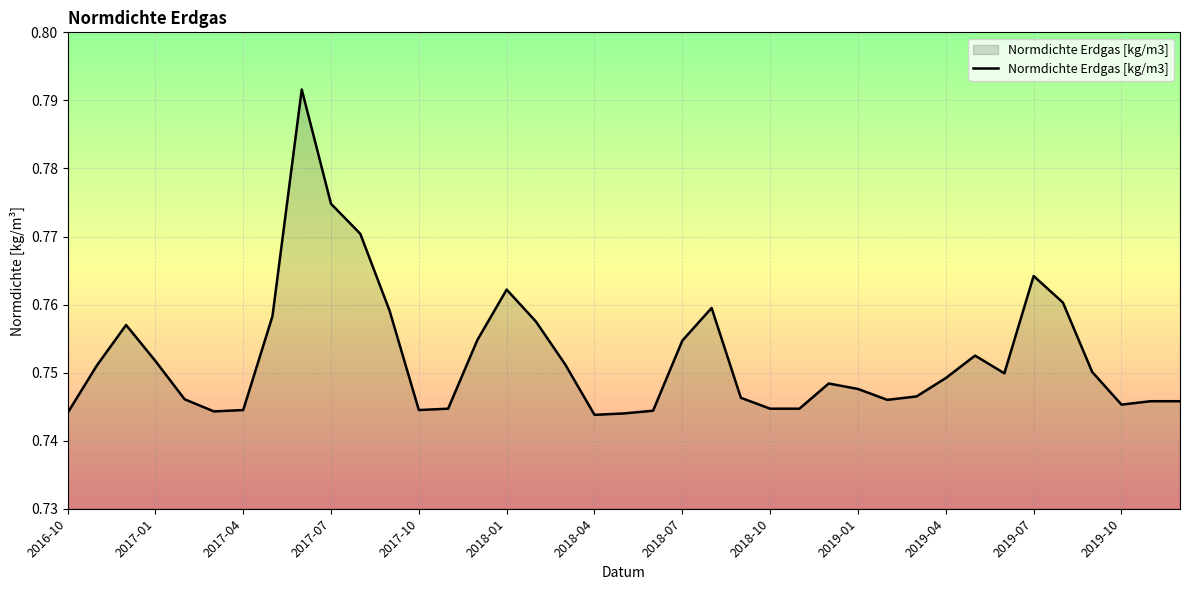

How many lines are shown in the chart?

1